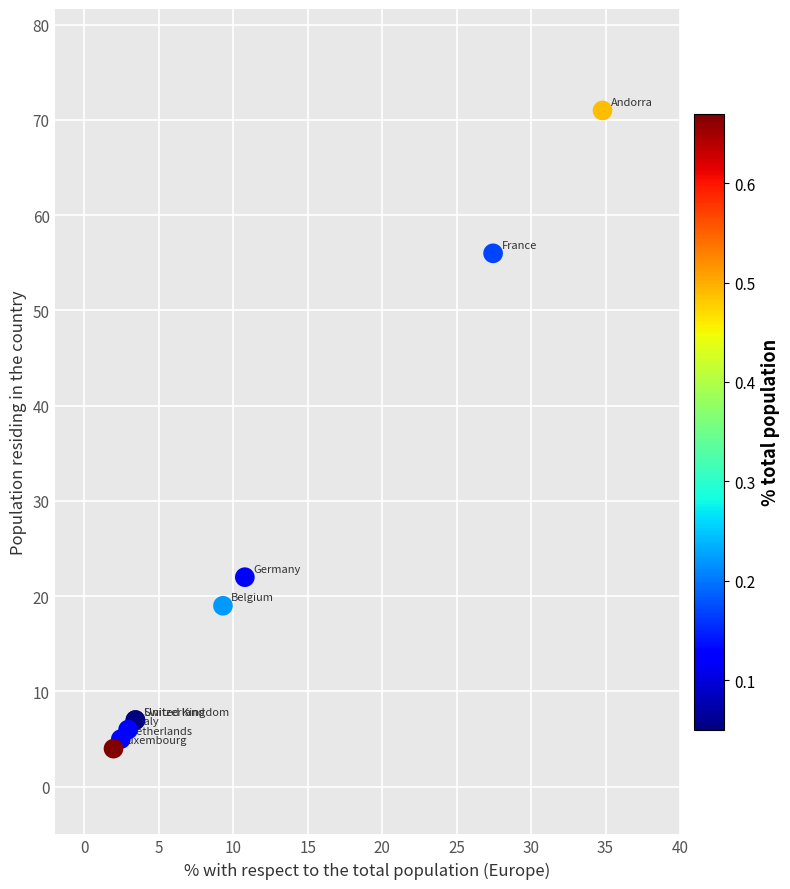

What Y value in the scatter plot is closest to 37?

22